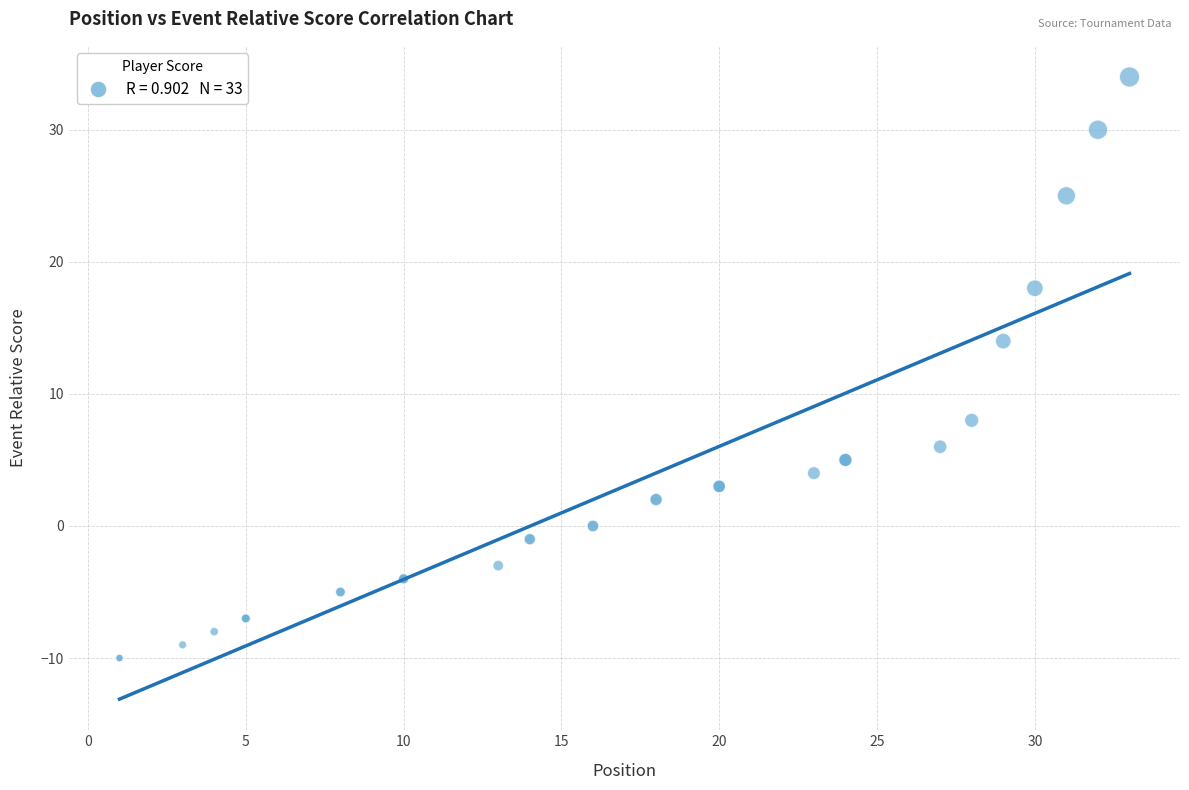

What Y value in the scatter plot is closest to 12?

14